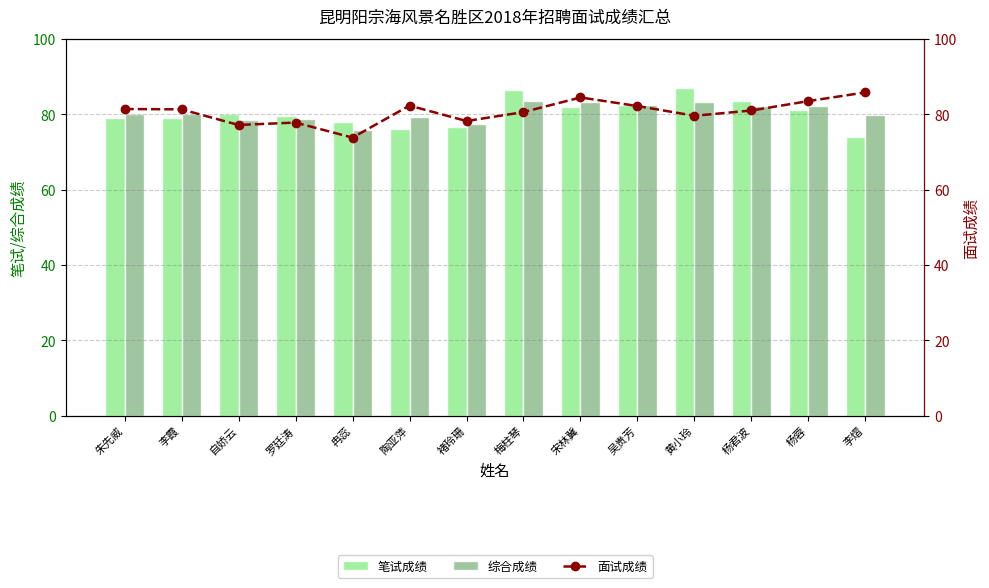

Reading left to right, list all the values displayed in this chart.

笔试成绩: 朱先威=79.0	李霞=79.0	自娇云=80.0	罗廷涛=79.5	冉蕊=78.0	陶亚萍=76.0	褚玲珊=76.5	梅柱琴=86.5	宋林冀=82.0	吴贵芳=82.5	黄小玲=87.0	杨君波=83.5	杨蓉=81.0	李熠=74.0
综合成绩: 朱先威=80.2	李霞=80.2	自娇云=78.6	罗廷涛=78.7	冉蕊=75.9	陶亚萍=79.2	褚玲珊=77.3	梅柱琴=83.5	宋林冀=83.2	吴贵芳=82.3	黄小玲=83.3	杨君波=82.2	杨蓉=82.2	李熠=79.9
面试成绩: 朱先威=81.4	李霞=81.3	自娇云=77.2	罗廷涛=77.8	冉蕊=73.8	陶亚萍=82.3	褚玲珊=78.2	梅柱琴=80.6	宋林冀=84.5	吴贵芳=82.2	黄小玲=79.6	杨君波=81.0	杨蓉=83.5	李熠=85.8